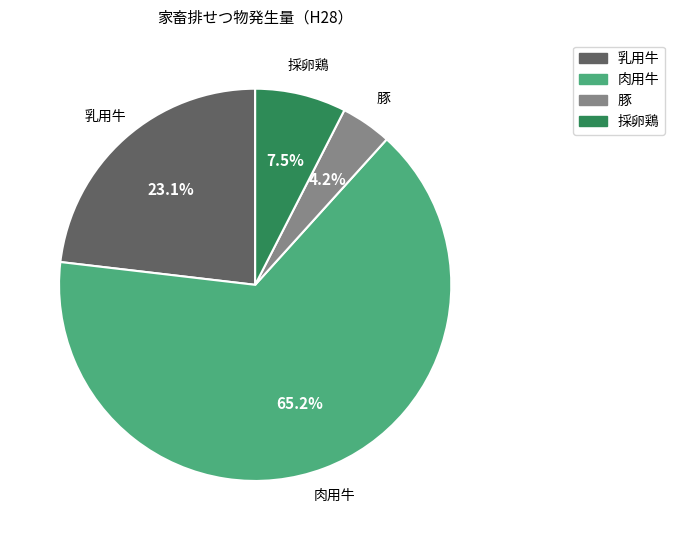

To the nearest percent, what percentage of the pie is 乳用牛?

23%